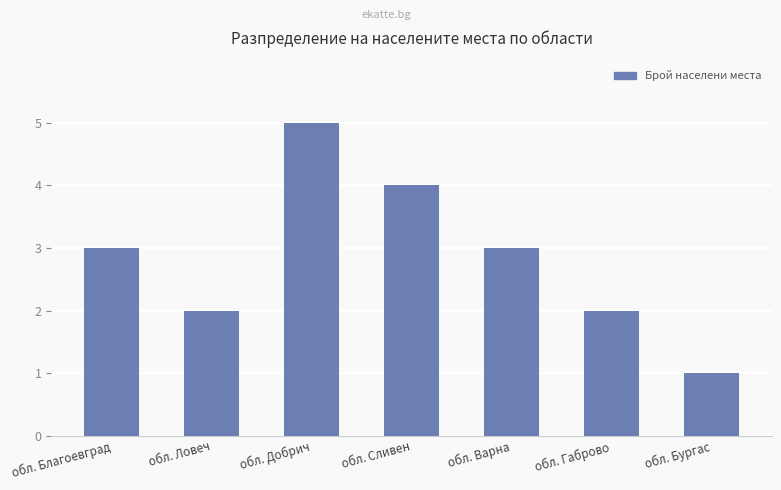

What is the value of the 5th bar from the left?

3